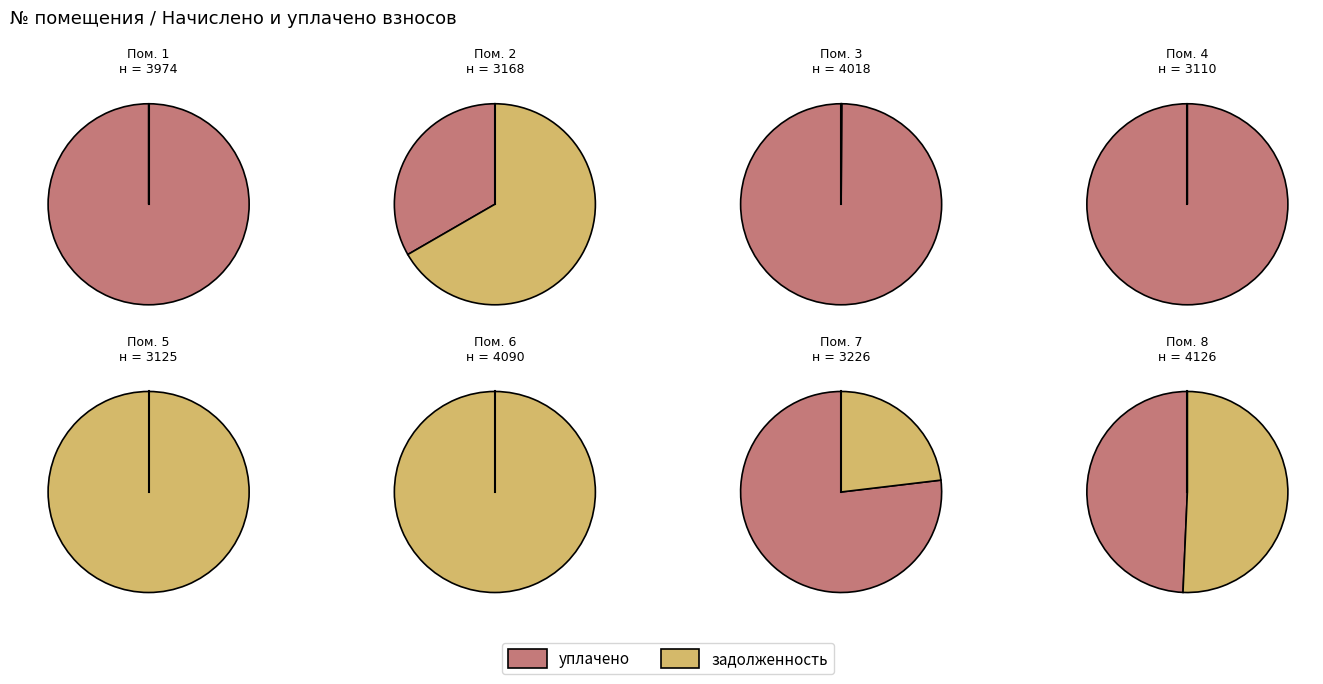

To the nearest percent, what is the average slice percentage?

12%